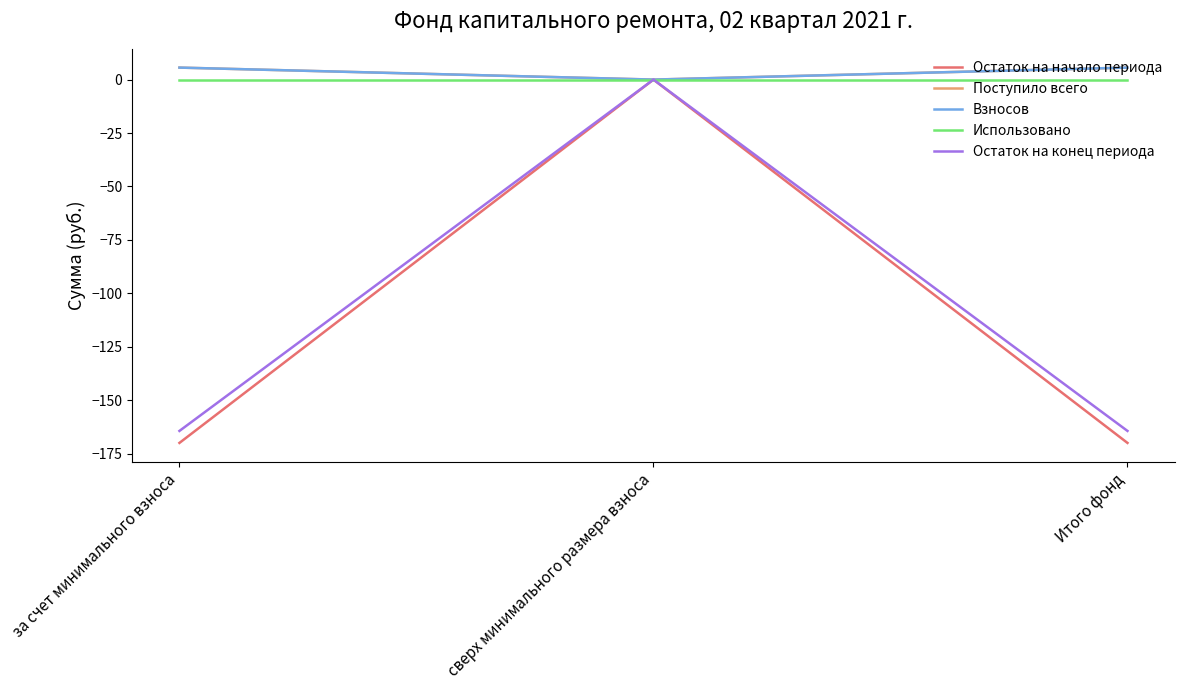

Which category has the lowest value in the Поступило всего series?

сверх минимального размера взноса